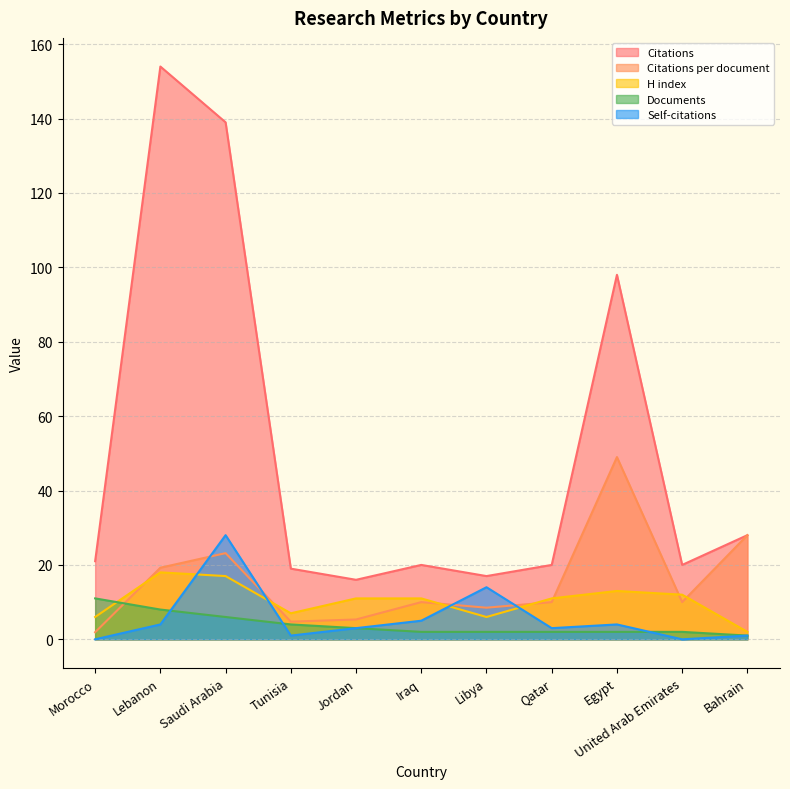

At which label is H index closest to 10?

Jordan